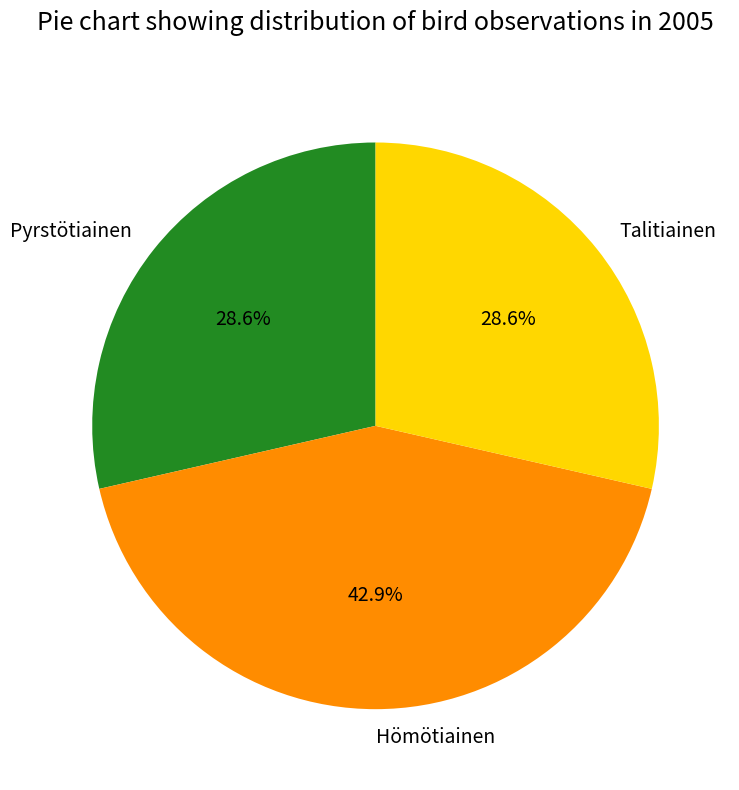

Combined, what portion of the pie is Talitiainen and Hömötiainen?

71.4%